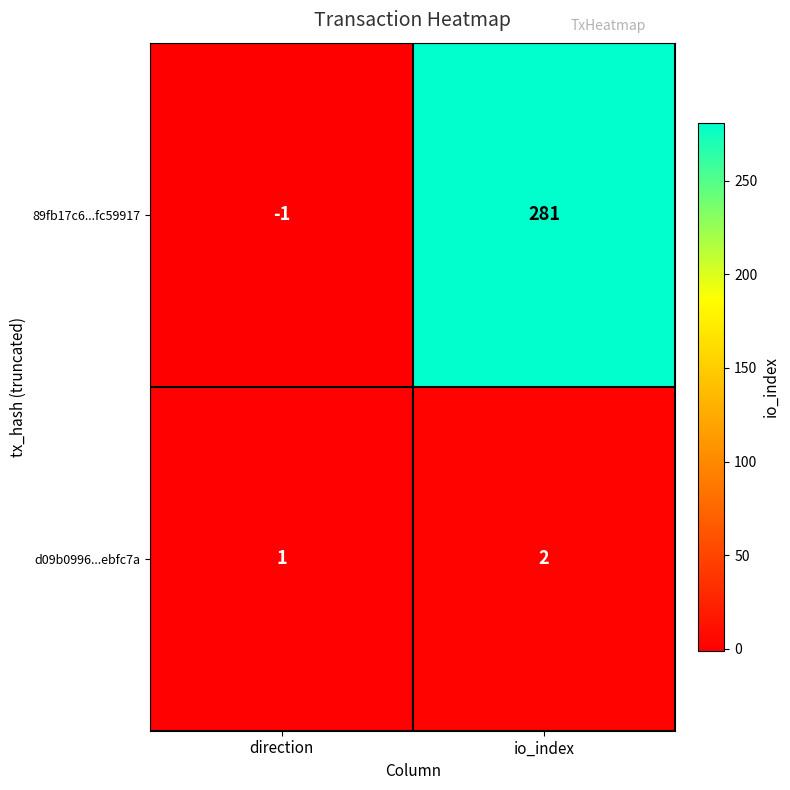

Reading right to left, transcribe all the data shown in this chart.

89fb17c6...fc59917: 281	-1
d09b0996...ebfc7a: 2	1